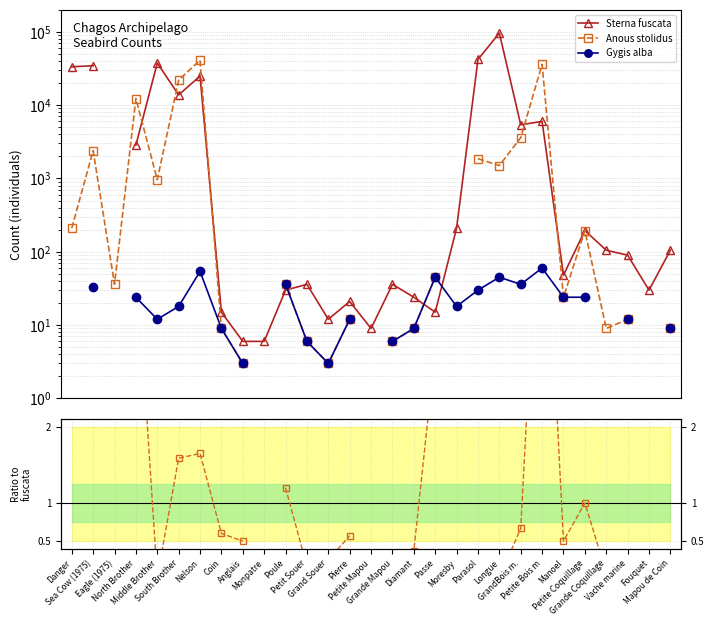

Where is the first local maximum for Anous stolidus?

Sea Cow (1975)